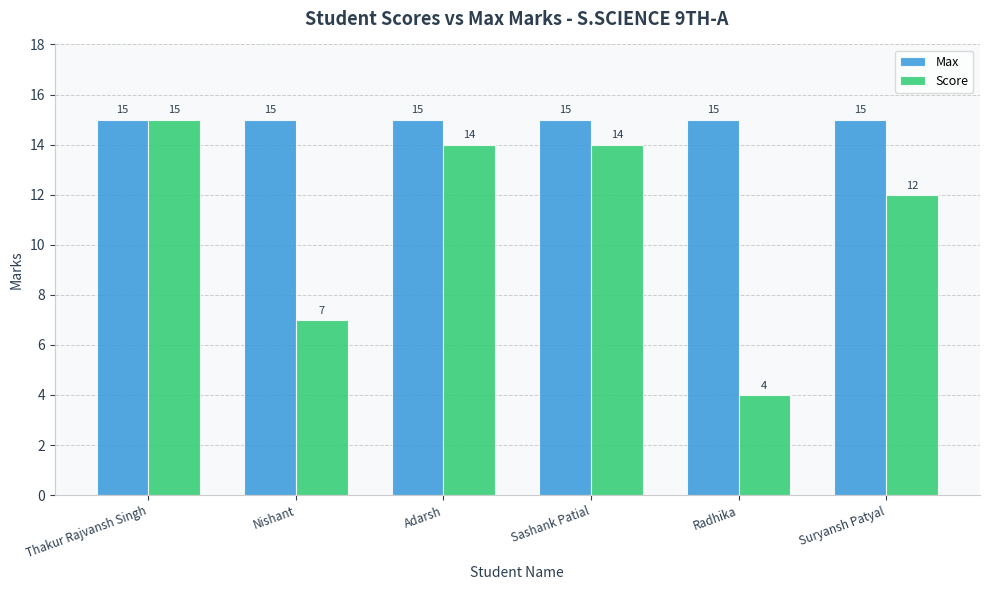

What is the smallest value displayed?

4